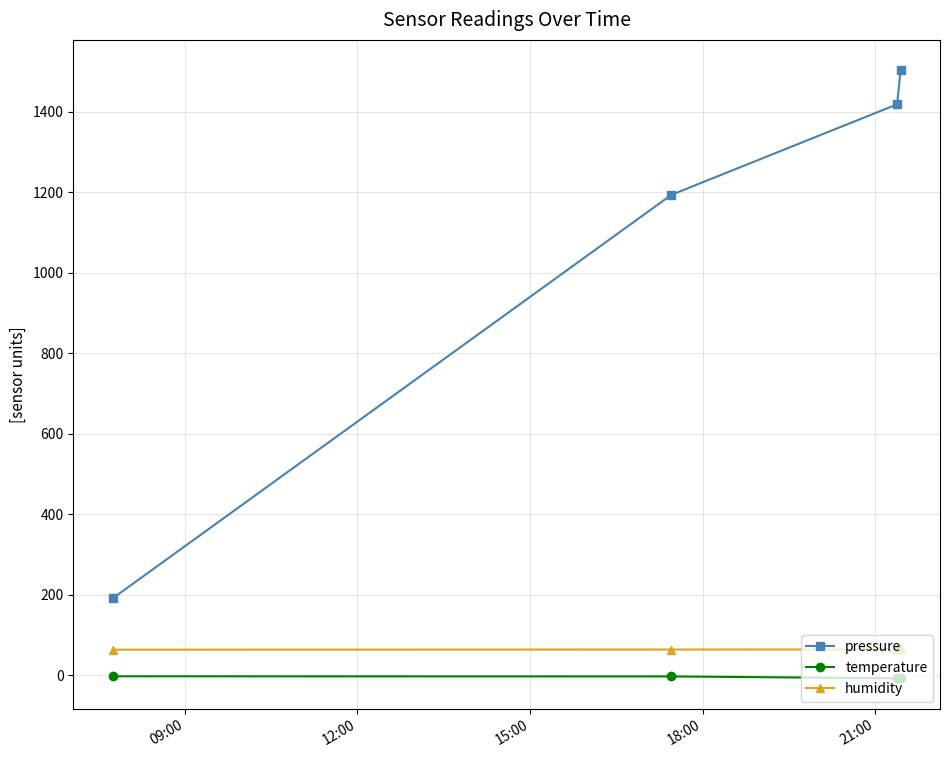

What is the value of the pressure point at the 1st from the left?

190.6